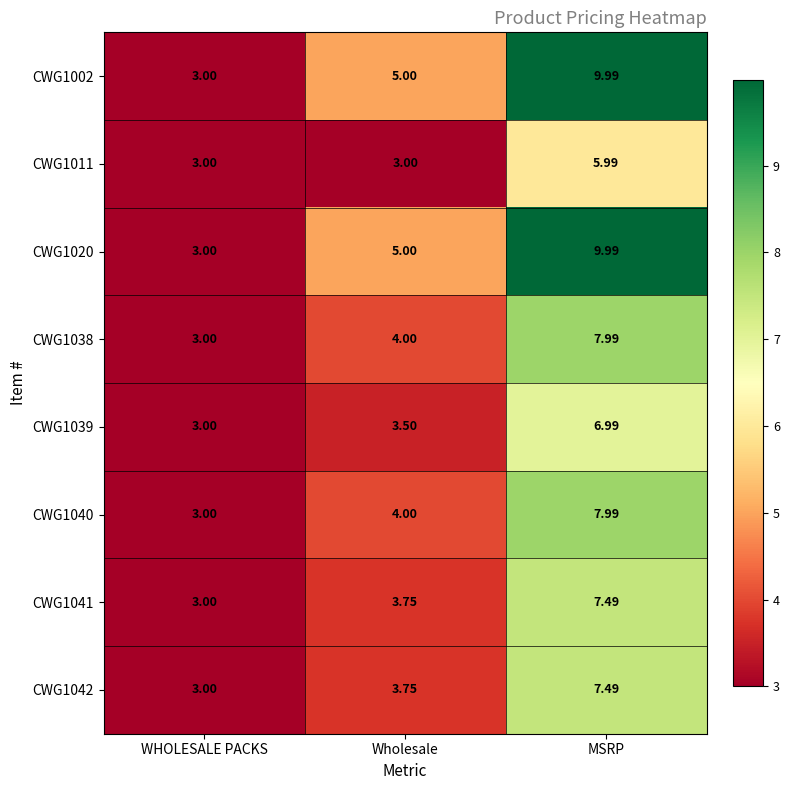

At which category is the sum across all series the highest?

MSRP